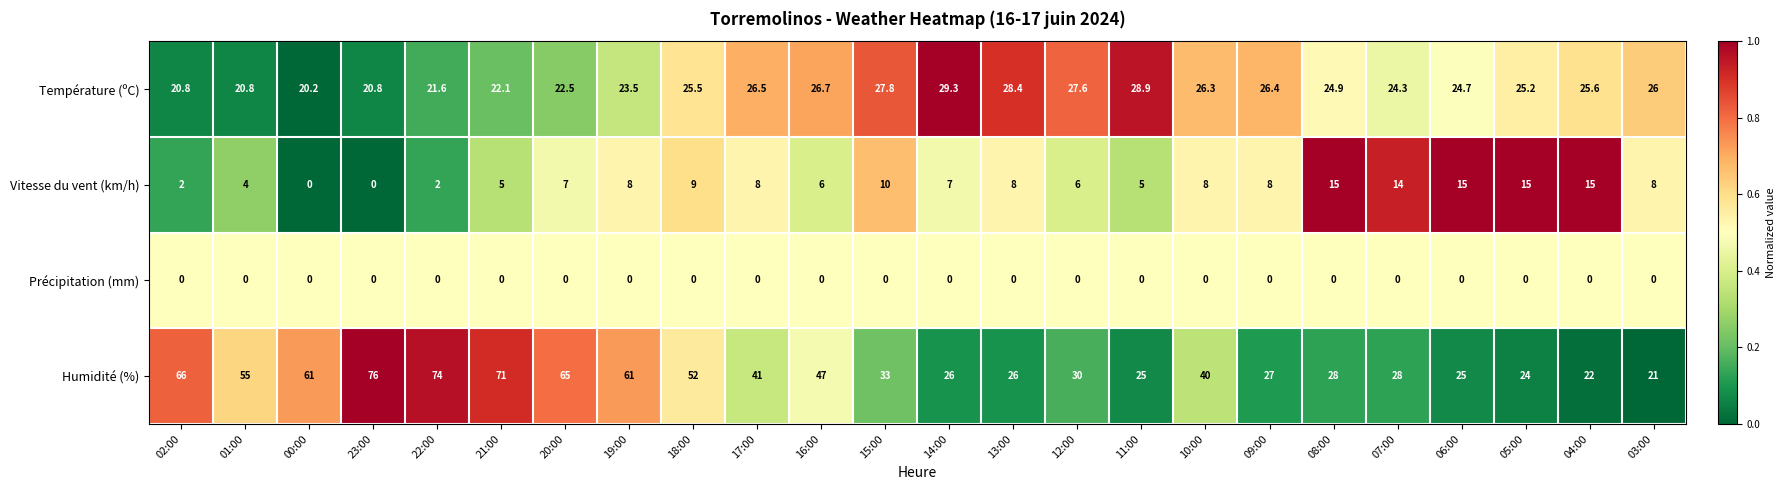

Rank the series by their maximum value, from lowest to highest.

Précipitation (mm), Vitesse du vent (km/h), Température (ºC), Humidité (%)